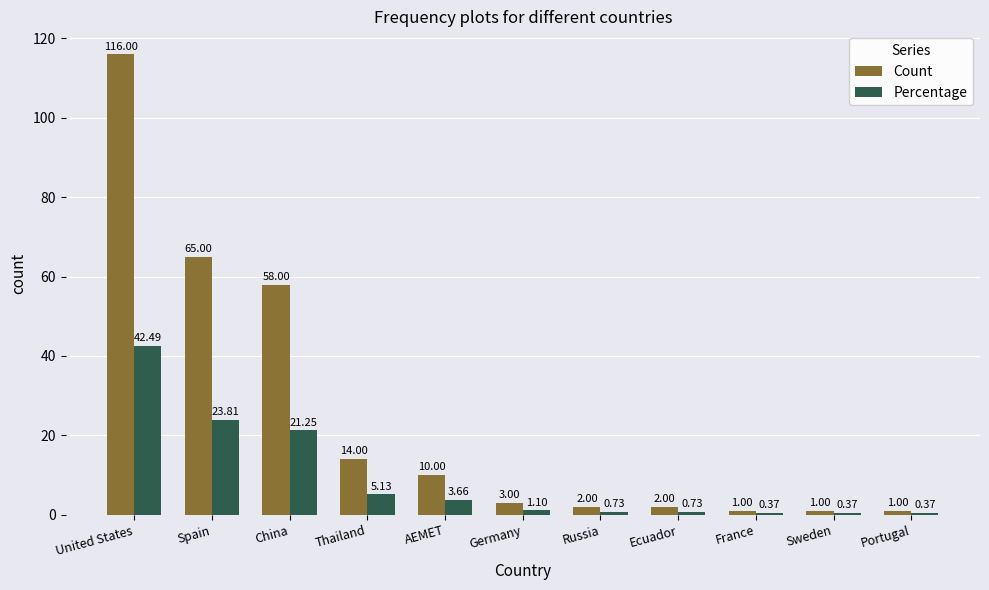

What are all the series names shown in the legend?

Count, Percentage